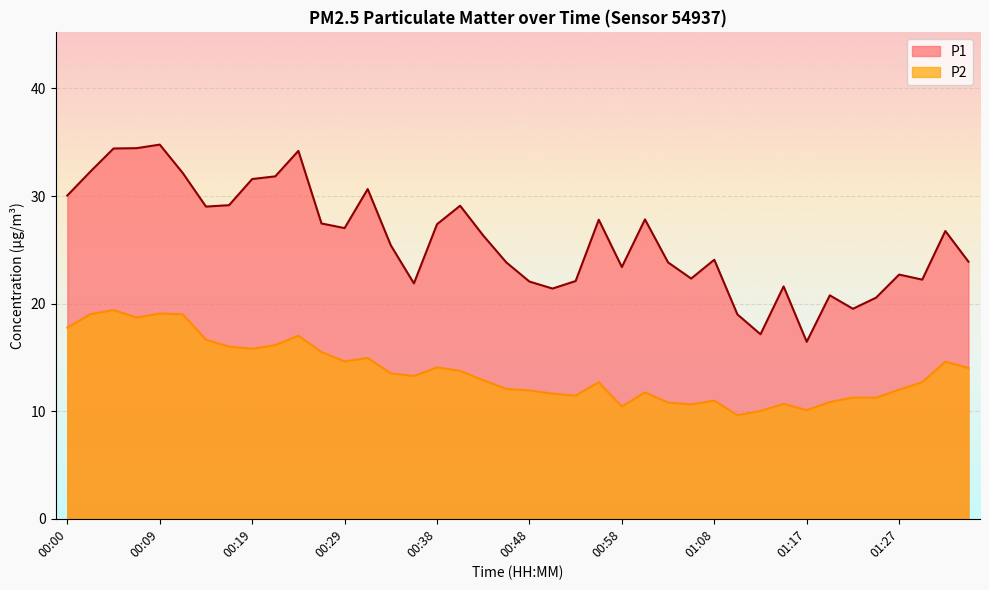

Reading left to right, transcribe all the data shown in this chart.

P1: 30.1	32.3	34.4	34.5	34.8	32.1	29.0	29.1	31.6	31.8	34.2	27.4	27.0	30.6	25.4	21.9	27.4	29.1	26.3	23.8	22.1	21.4	22.1	27.8	23.4	27.8	23.8	22.3	24.1	19.0	17.1	21.6	16.4	20.8	19.5	20.6	22.7	22.2	26.8	23.9
P2: 17.8	19.0	19.4	18.7	19.1	19.0	16.6	16.0	15.8	16.1	17.0	15.5	14.6	14.9	13.5	13.3	14.1	13.8	12.9	12.1	11.9	11.6	11.4	12.7	10.4	11.8	10.8	10.6	11.0	9.6	10.0	10.7	10.1	10.8	11.3	11.2	12.0	12.7	14.6	14.0